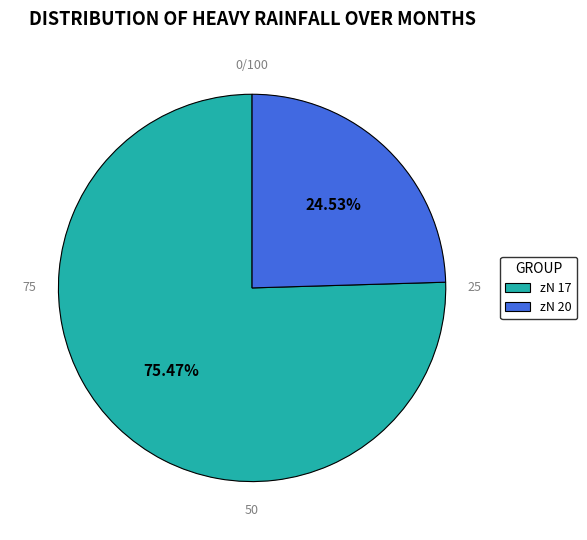

Which slice represents more than half of the pie?

17